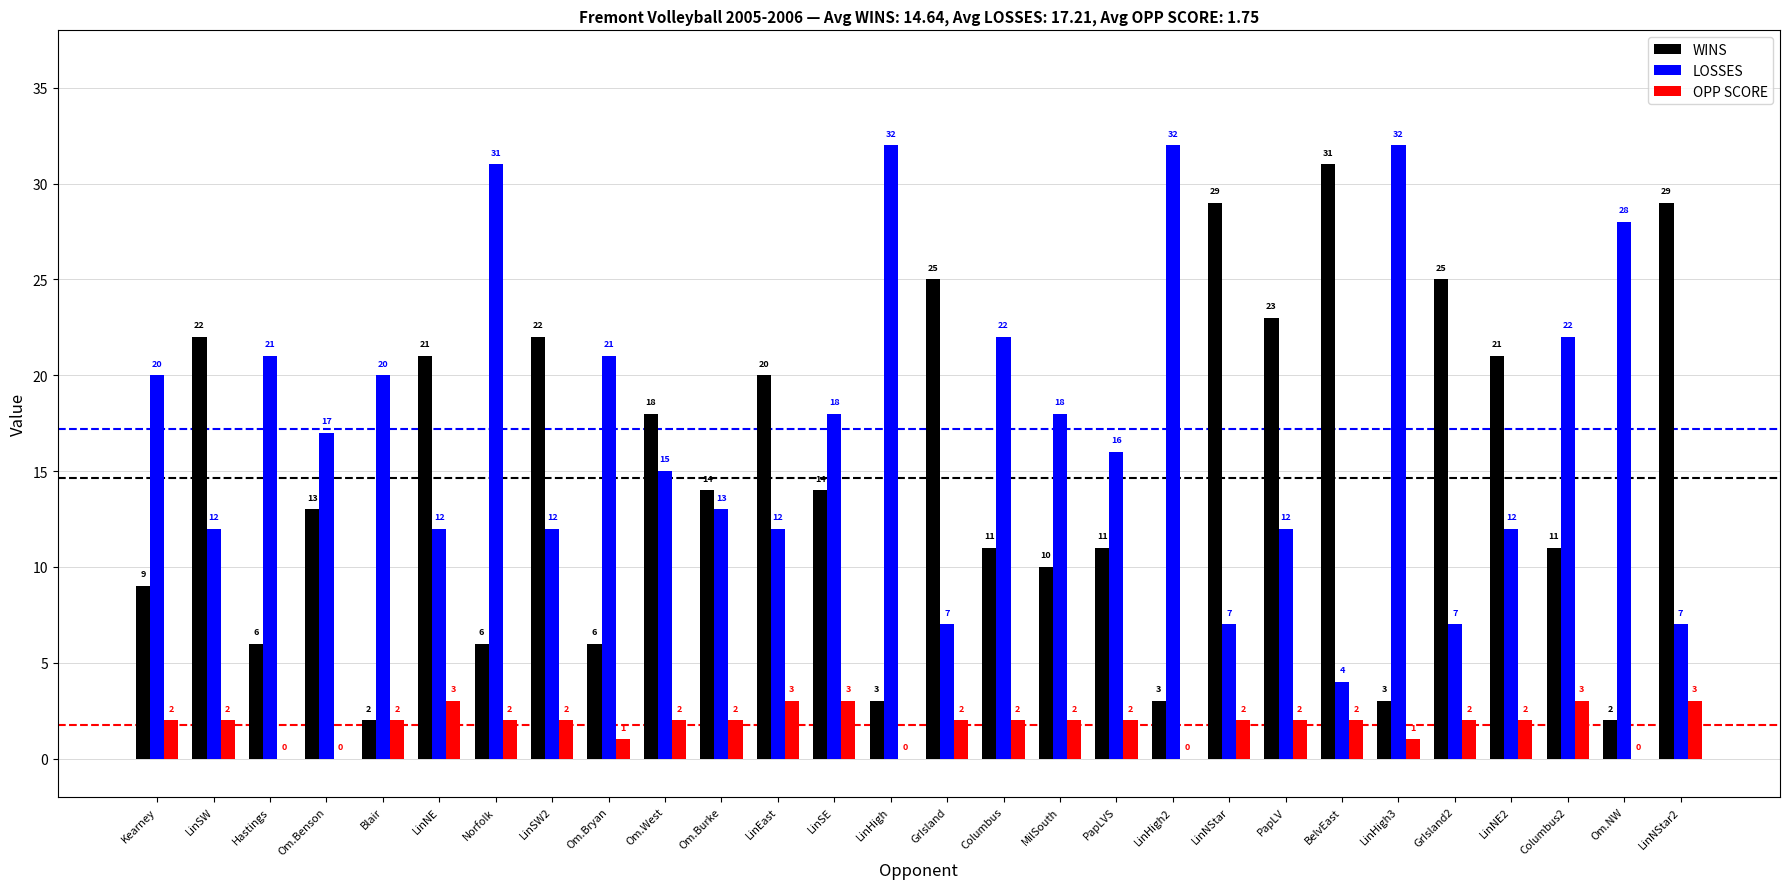

Reading left to right, what are all the values shown in this chart?

WINS: Kearney=9	LinSW=22	Hastings=6	Om.Benson=13	Blair=2	LinNE=21	Norfolk=6	LinSW2=22	Om.Bryan=6	Om.West=18	Om.Burke=14	LinEast=20	LinSE=14	LinHigh=3	GrIsland=25	Columbus=11	MilSouth=10	PapLVS=11	LinHigh2=3	LinNStar=29	PapLV=23	BelvEast=31	LinHigh3=3	GrIsland2=25	LinNE2=21	Columbus2=11	Om.NW=2	LinNStar2=29
LOSSES: Kearney=20	LinSW=12	Hastings=21	Om.Benson=17	Blair=20	LinNE=12	Norfolk=31	LinSW2=12	Om.Bryan=21	Om.West=15	Om.Burke=13	LinEast=12	LinSE=18	LinHigh=32	GrIsland=7	Columbus=22	MilSouth=18	PapLVS=16	LinHigh2=32	LinNStar=7	PapLV=12	BelvEast=4	LinHigh3=32	GrIsland2=7	LinNE2=12	Columbus2=22	Om.NW=28	LinNStar2=7
OPP SCORE: Kearney=2	LinSW=2	Hastings=0	Om.Benson=0	Blair=2	LinNE=3	Norfolk=2	LinSW2=2	Om.Bryan=1	Om.West=2	Om.Burke=2	LinEast=3	LinSE=3	LinHigh=0	GrIsland=2	Columbus=2	MilSouth=2	PapLVS=2	LinHigh2=0	LinNStar=2	PapLV=2	BelvEast=2	LinHigh3=1	GrIsland2=2	LinNE2=2	Columbus2=3	Om.NW=0	LinNStar2=3